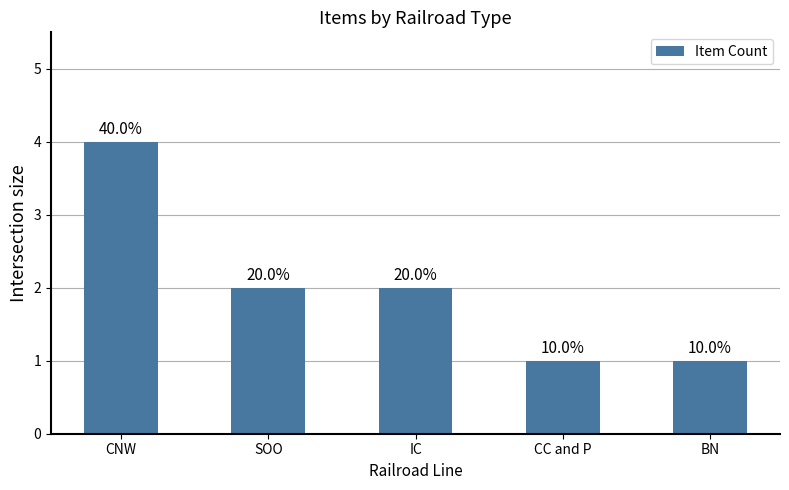

What is the difference between the maximum and minimum values?

3